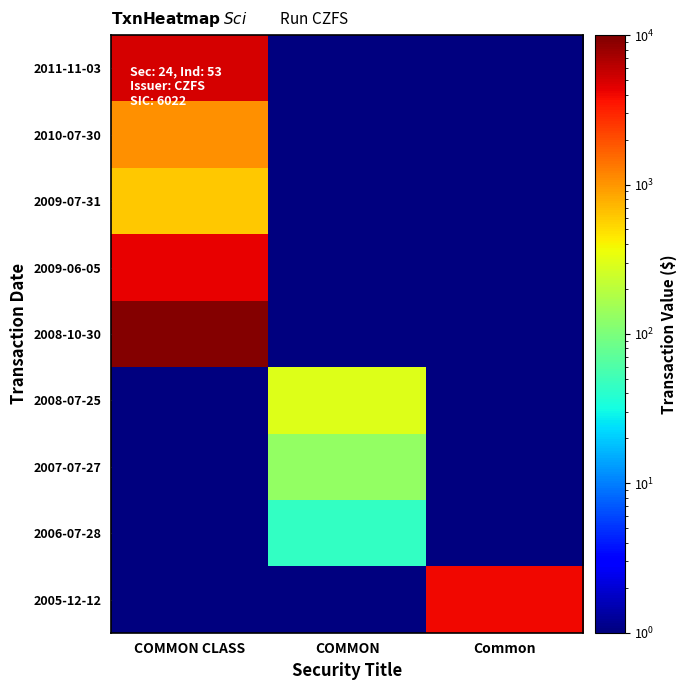

Reading left to right, list all the values displayed in this chart.

2011-11-03: COMMON CLASS=5025.0	COMMON=0.5	Common=0.5
2010-07-30: COMMON CLASS=1047.0	COMMON=0.5	Common=0.5
2009-07-31: COMMON CLASS=615.0	COMMON=0.5	Common=0.5
2009-06-05: COMMON CLASS=4350.0	COMMON=0.5	Common=0.5
2008-10-30: COMMON CLASS=9405.0	COMMON=0.5	Common=0.5
2008-07-25: COMMON CLASS=0.5	COMMON=295.0	Common=0.5
2007-07-27: COMMON CLASS=0.5	COMMON=131.0	Common=0.5
2006-07-28: COMMON CLASS=0.5	COMMON=44.0	Common=0.5
2005-12-12: COMMON CLASS=0.5	COMMON=0.5	Common=3950.0